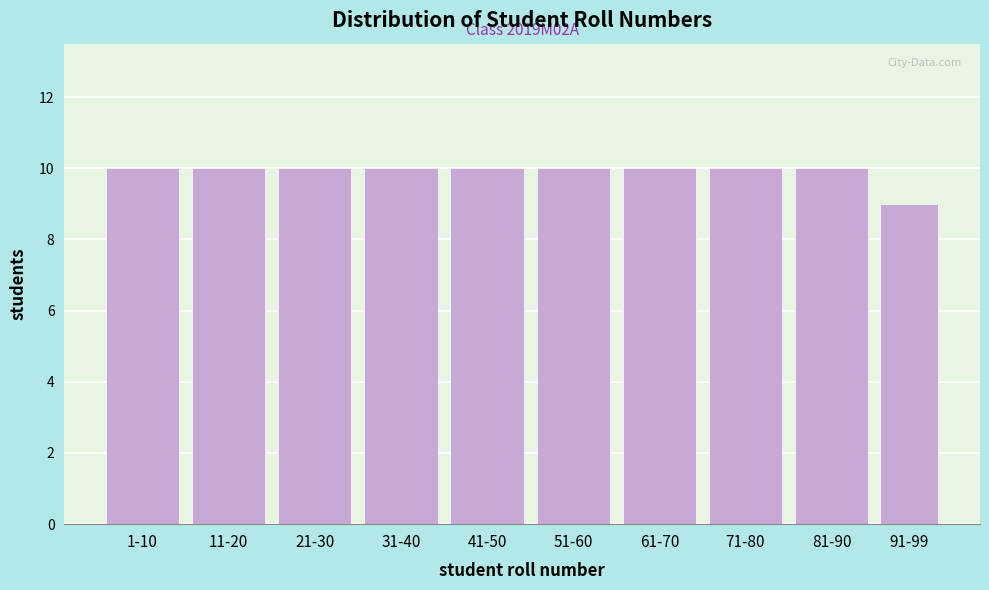

Reading right to left, extract all data points from this chart.

91-99=9	81-90=10	71-80=10	61-70=10	51-60=10	41-50=10	31-40=10	21-30=10	11-20=10	1-10=10